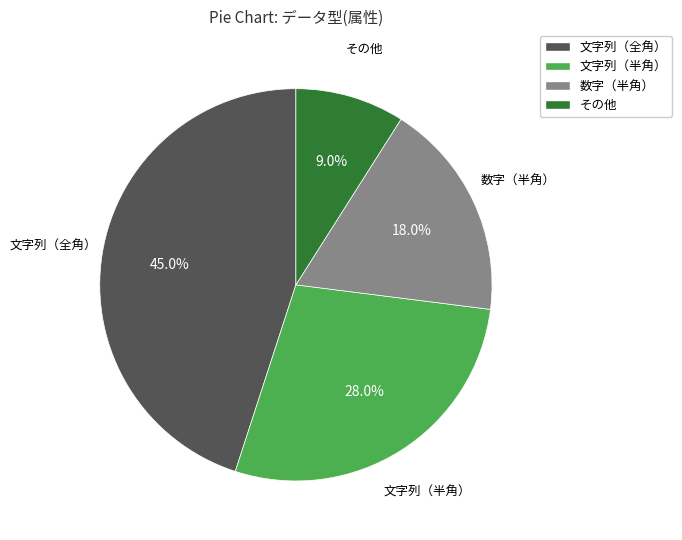

What is the smallest slice in the pie chart?

その他